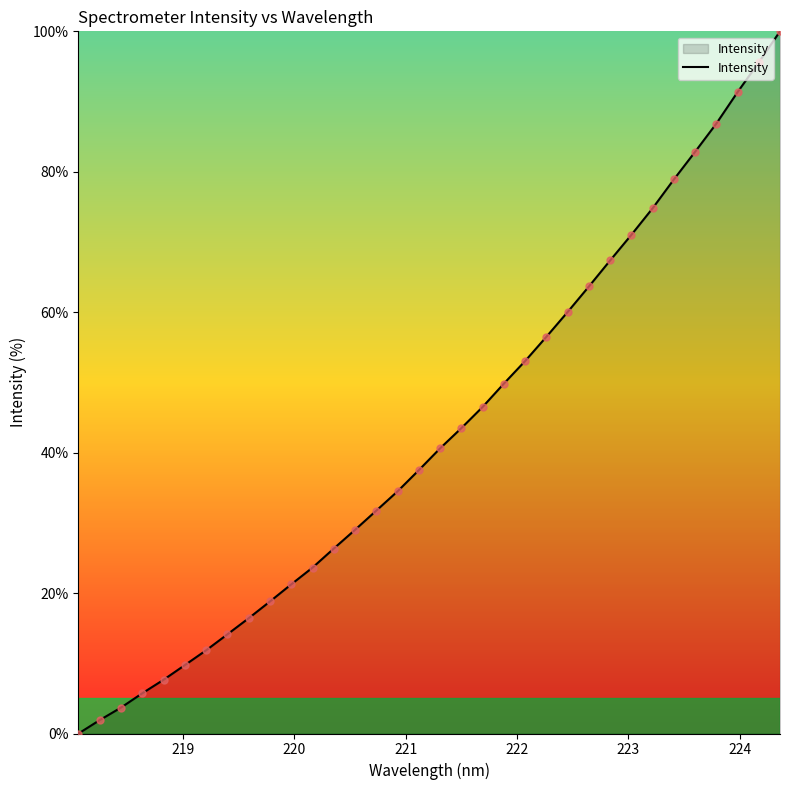

What is the maximum value shown in the chart?

100.0